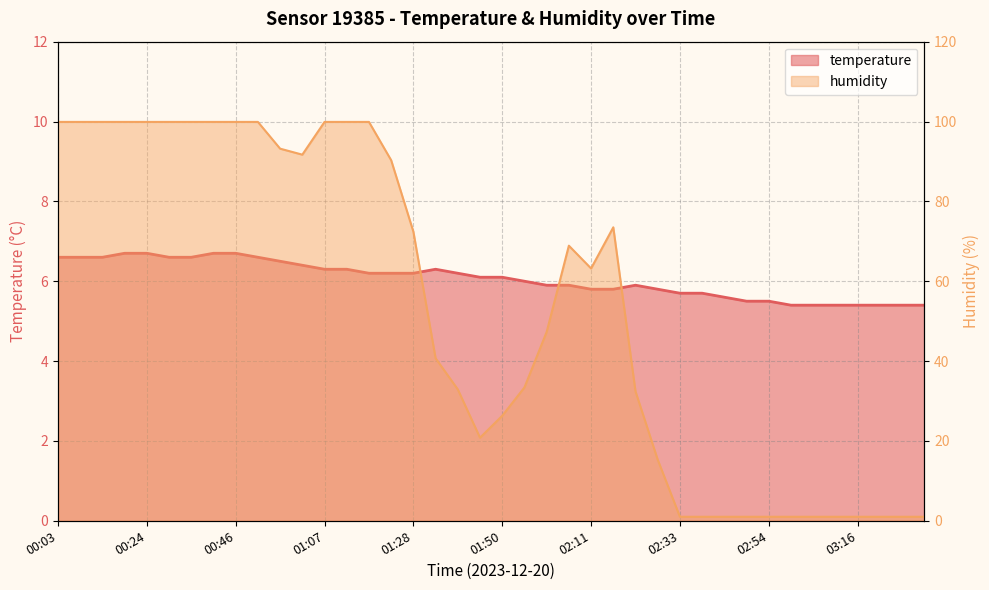

How many interior local peaks does the humidity series have?

2